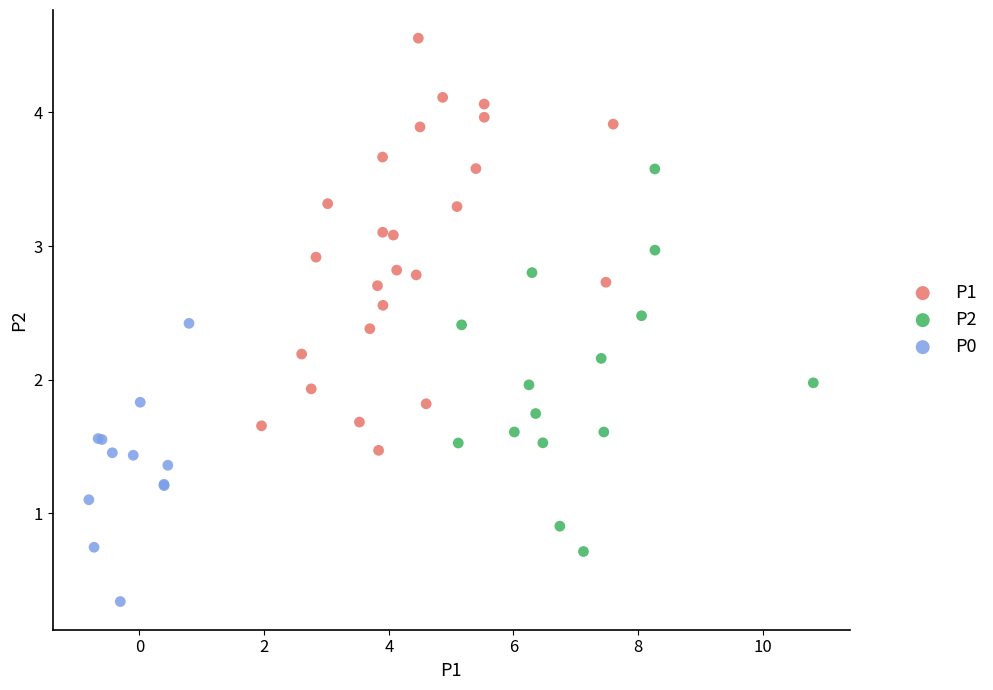

What are all the series names shown in the legend?

P1, P2, P0